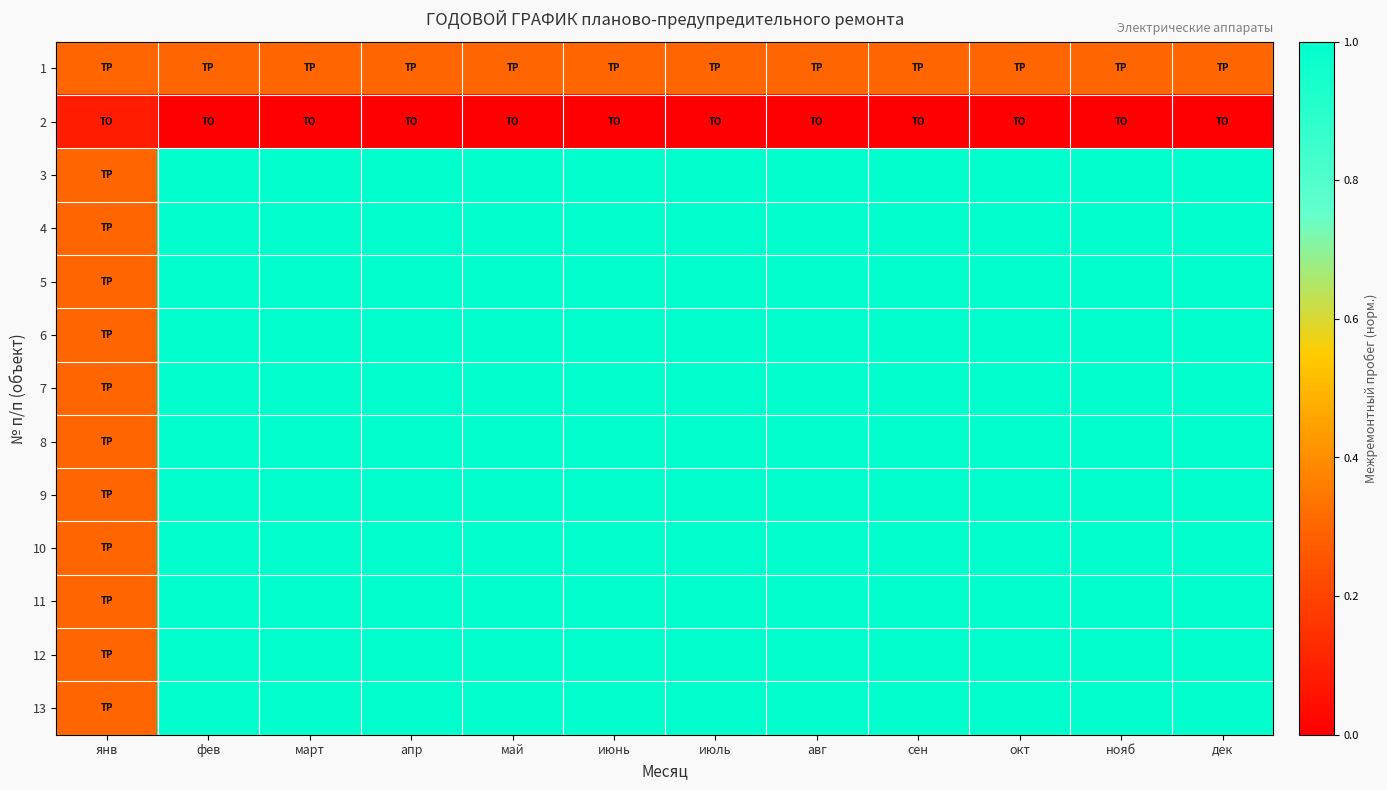

Which has a higher value, дек or авг?

дек